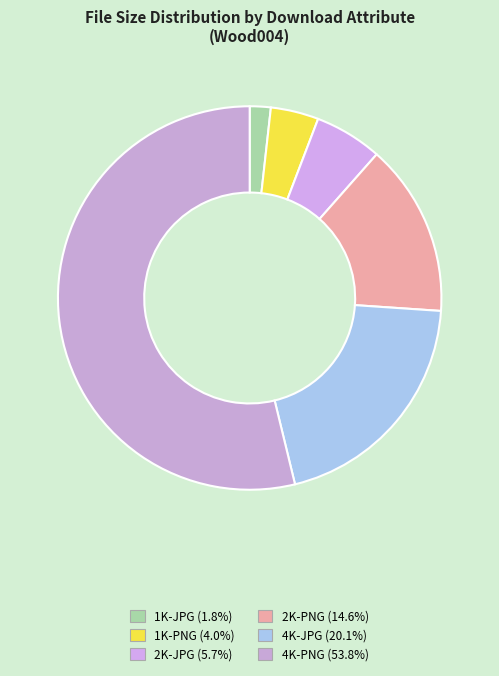

Does 4K-PNG account for over 50% of the chart?

Yes